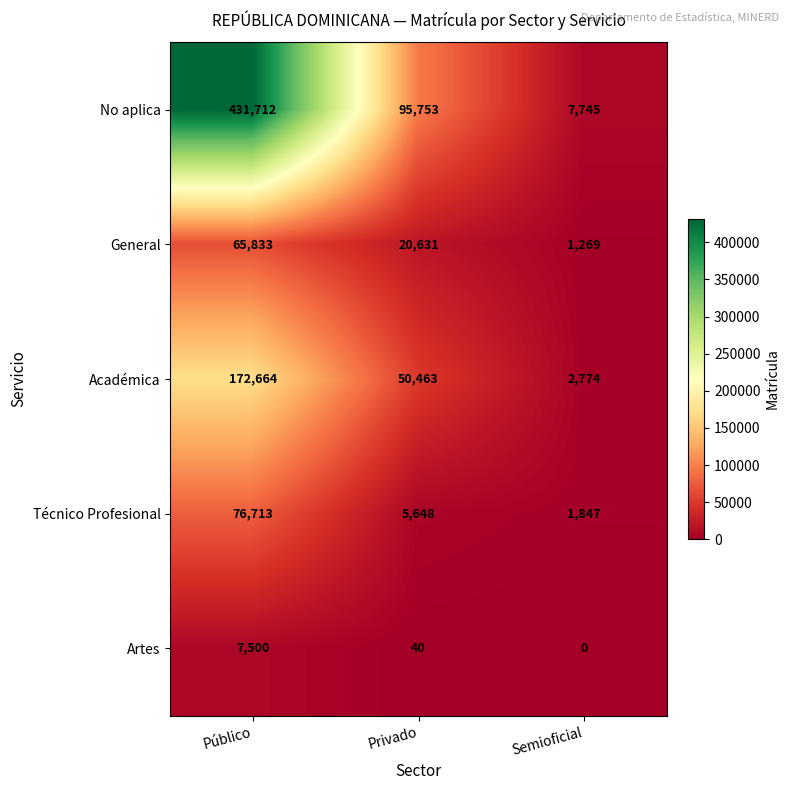

What is the highest value of the Artes series?

7500